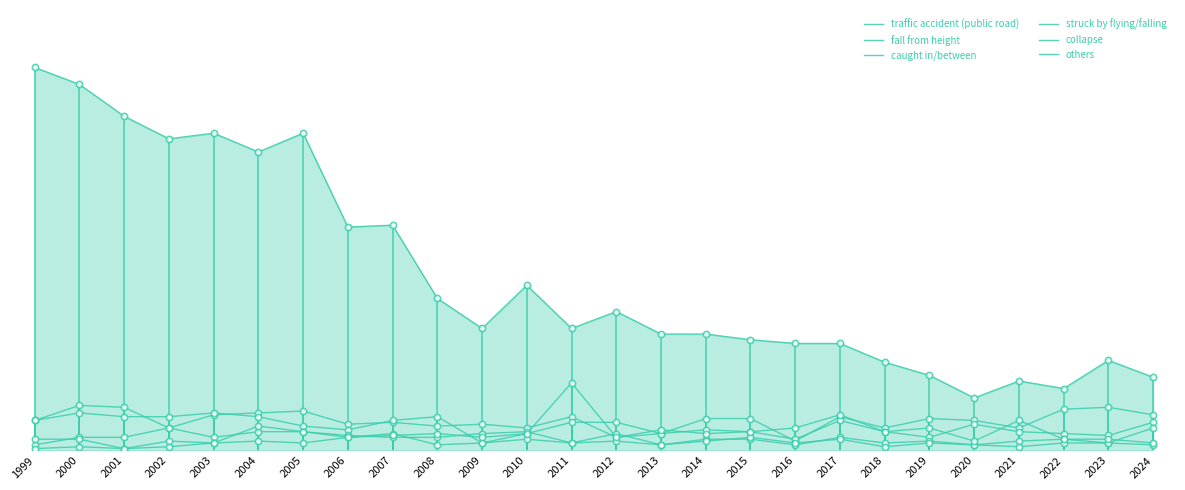

Does the chart have visible grid lines?

No